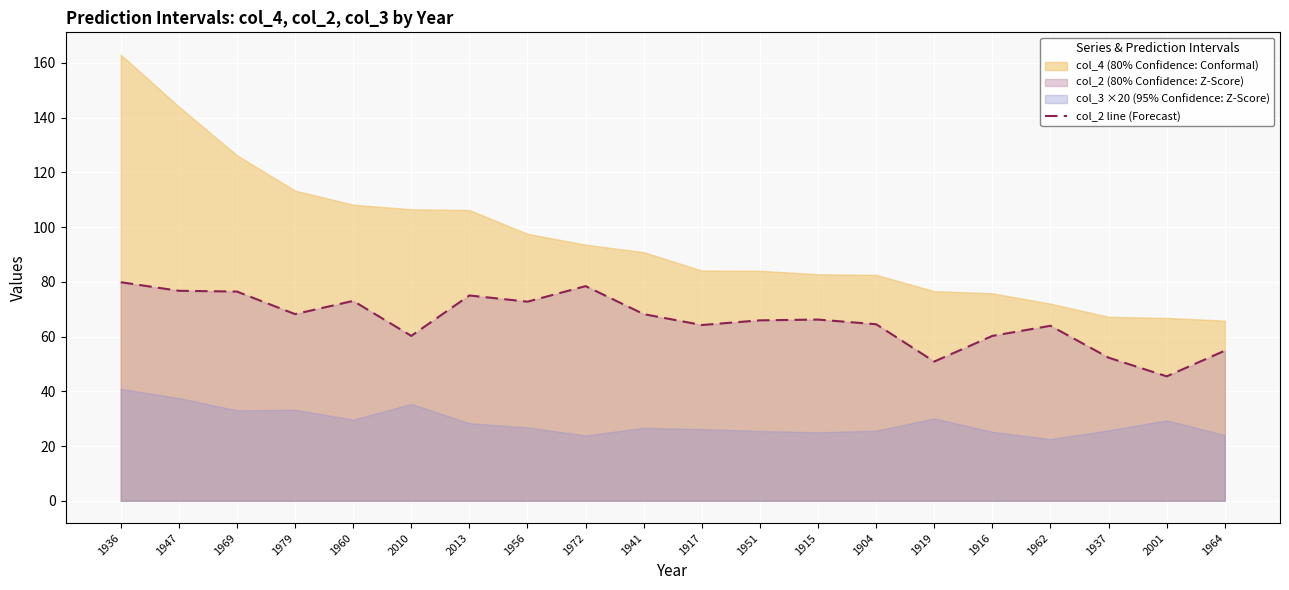

How many points are lower than both their immediate neighbors (excluding endpoints)?

6